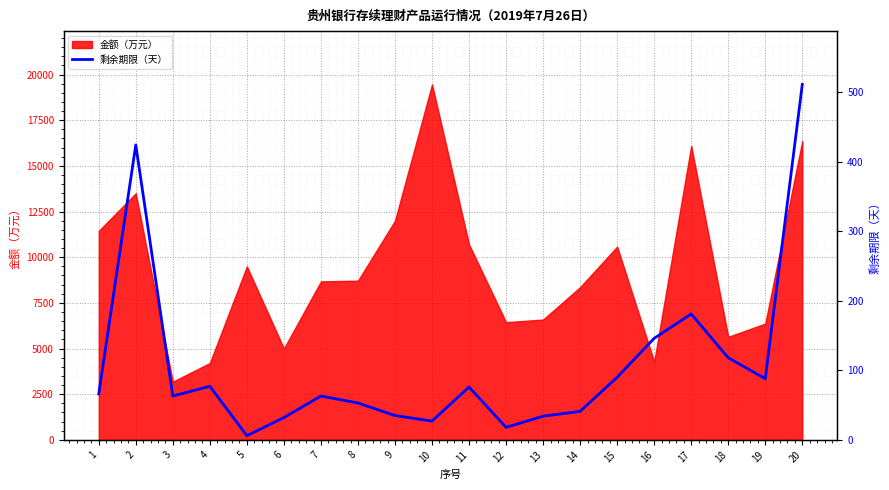

How many lines are shown in the chart?

1